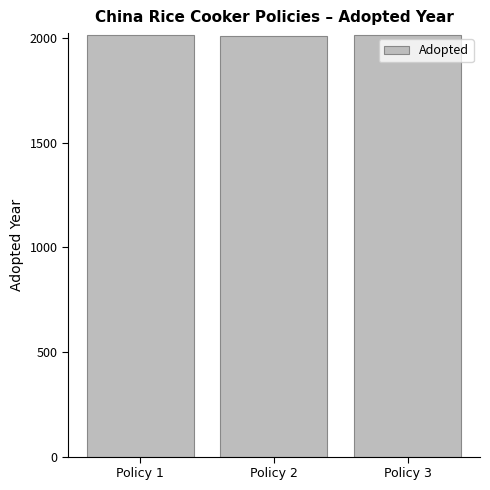

How many categories are shown in the chart?

3